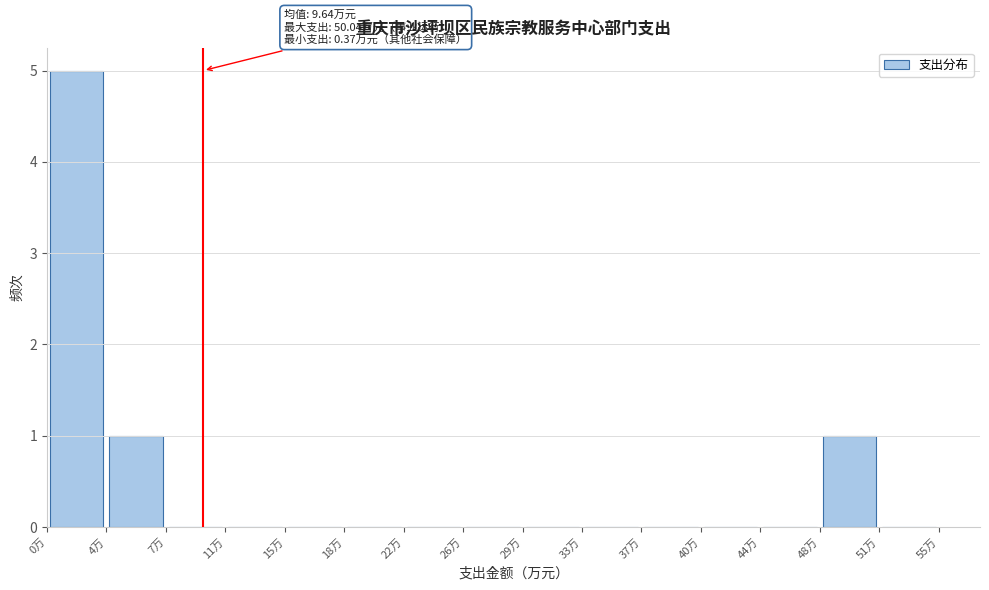

Over which range of the x-axis is the bar tallest?

0.0 to 3.5